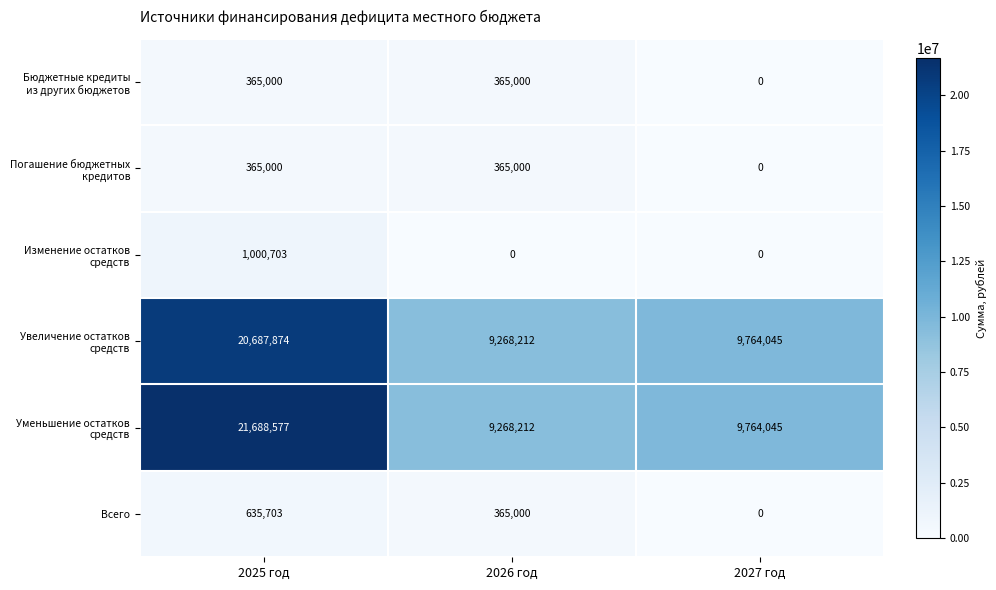

Which category has the highest value in the Увеличение остатков средств series?

2025 год